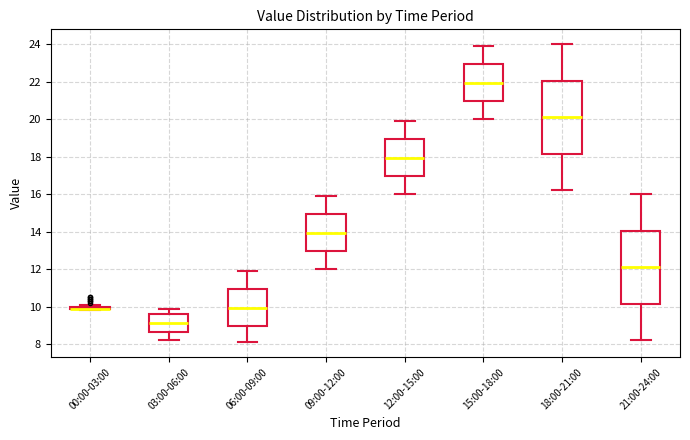

Where does the median line of the box for 21:00-24:00 sit on the y-axis? The values are not printed on the chart, so give them approximately, as read against the axis.

12.2